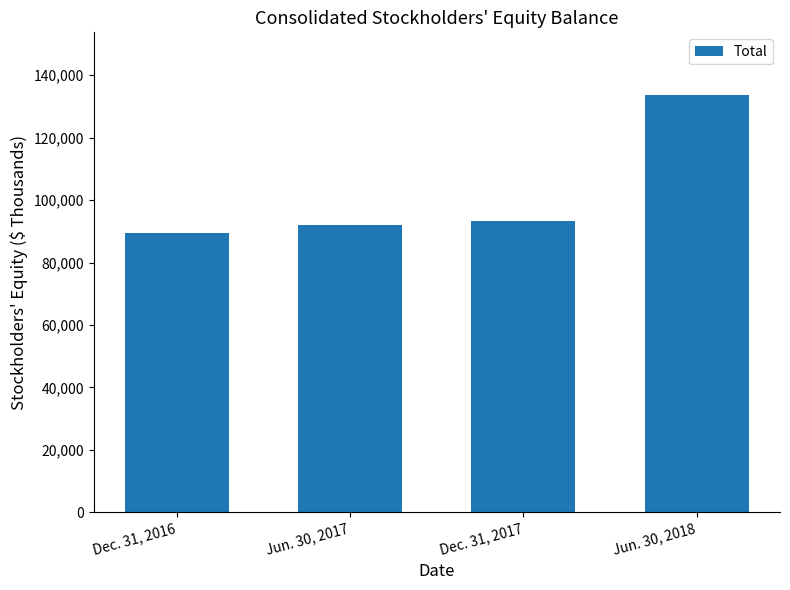

List the labels in order of value, smallest first.

Dec. 31, 2016, Jun. 30, 2017, Dec. 31, 2017, Jun. 30, 2018